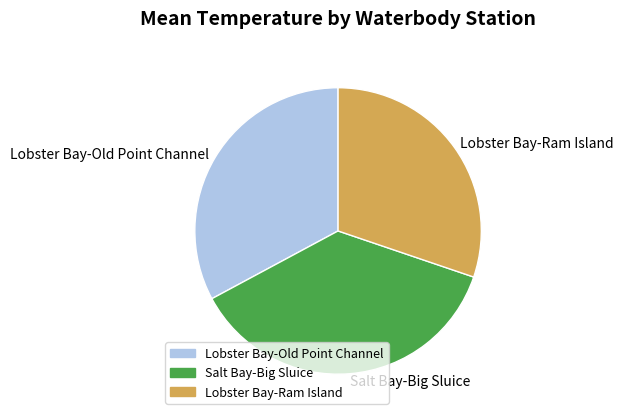

Does any single category account for the majority?

No